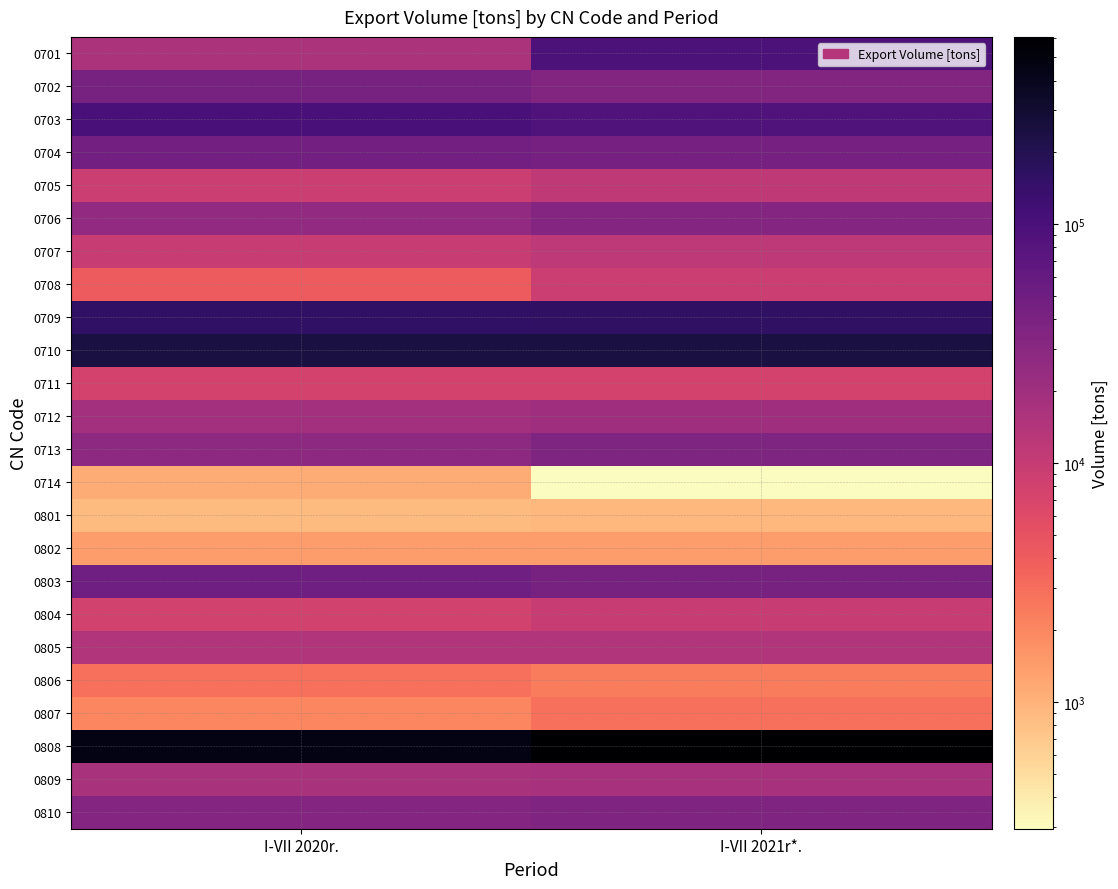

What is the total value across all series at I-VII 2021r*.?

1540369.8